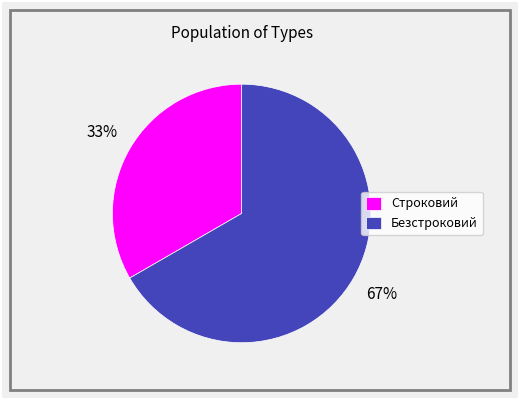

Which slice is the smallest?

Строковий